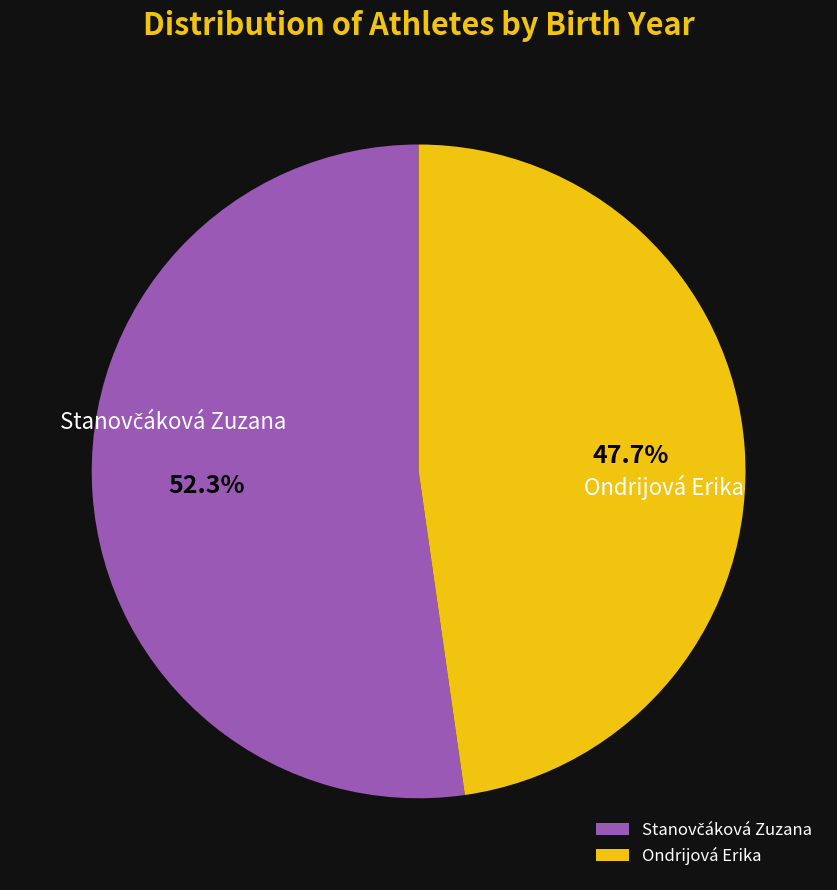

Which slice is the smallest?

Ondrijová Erika